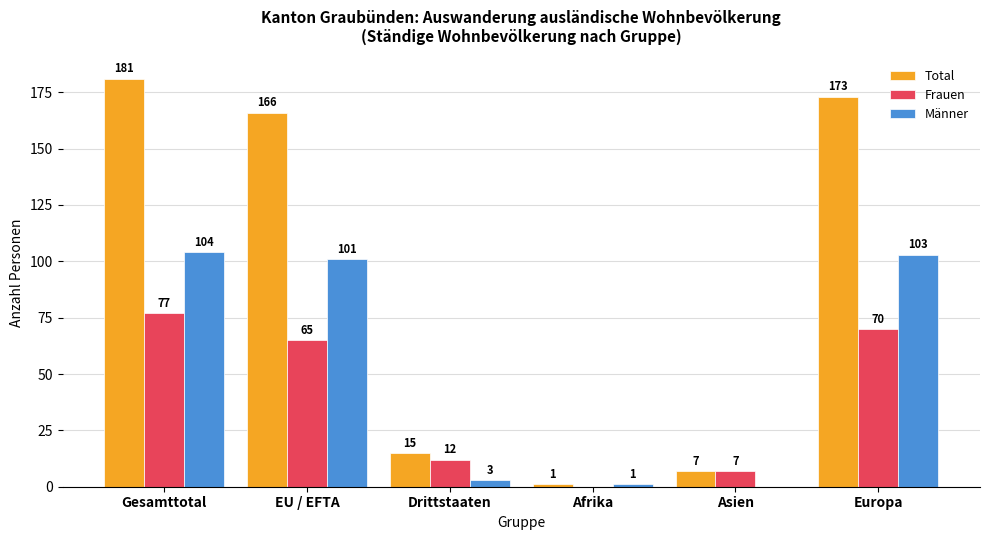

At which label does Total reach its peak?

Gesamttotal